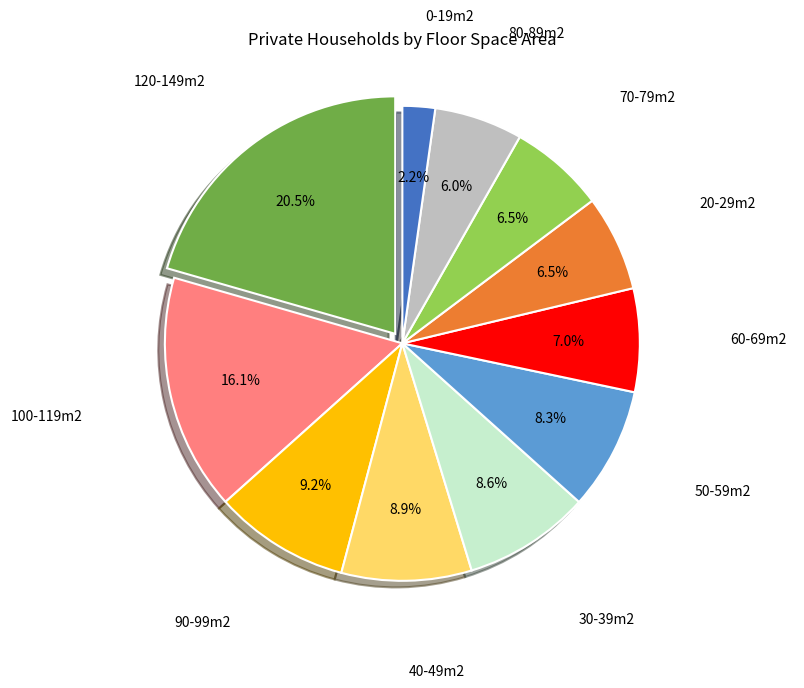

Does any single category account for the majority?

No